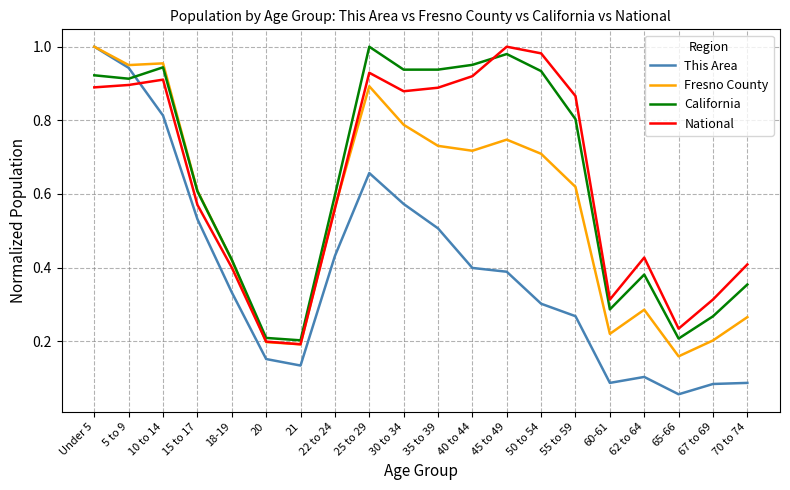

At which label is This Area closest to 0?

65-66